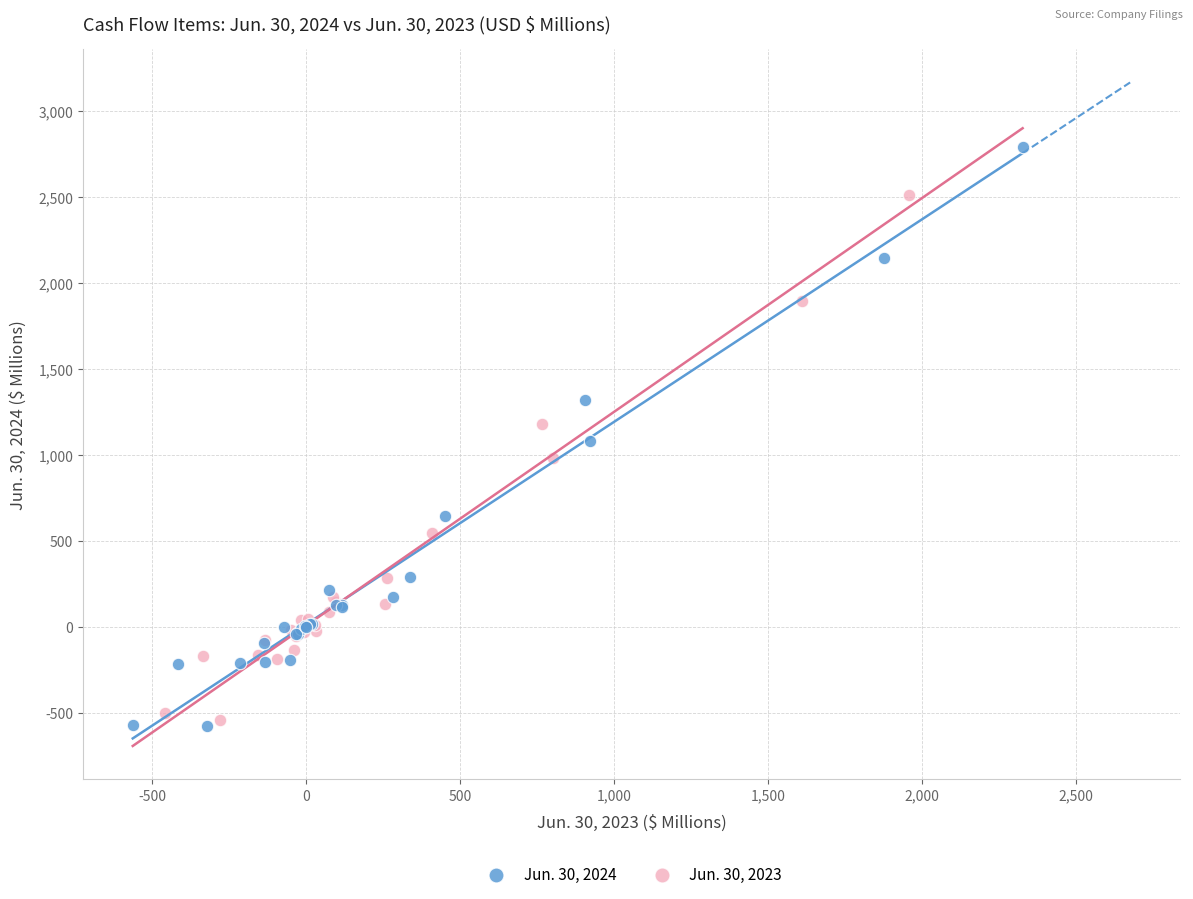

Which series reaches the maximum Y coordinate?

Jun. 30, 2024